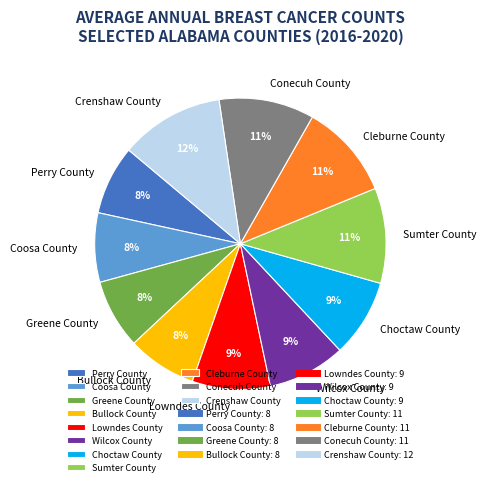

Is it true that Conecuh County is 17% of the pie?

False